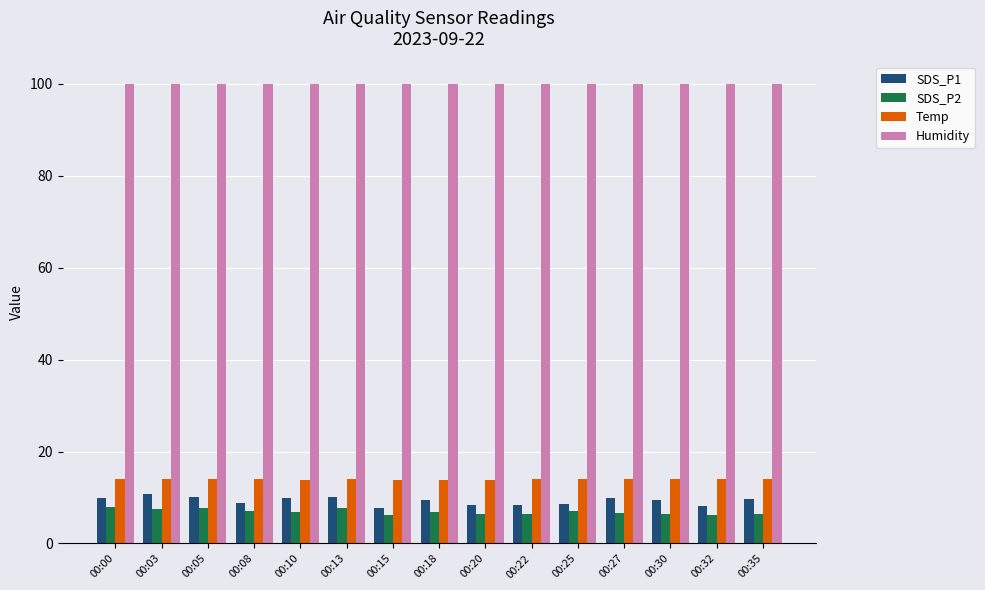

The Humidity series shows 43.9 at 00:10. True or false?

False